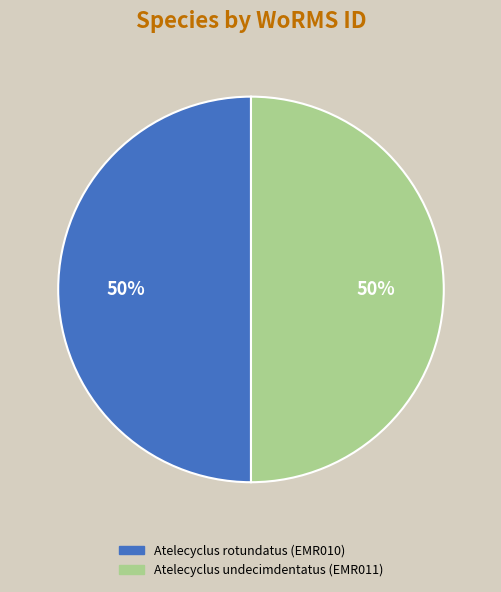

Approximately how many times larger is the value at Atelecyclus rotundatus (EMR010) compared to Atelecyclus undecimdentatus (EMR011)?

1.0